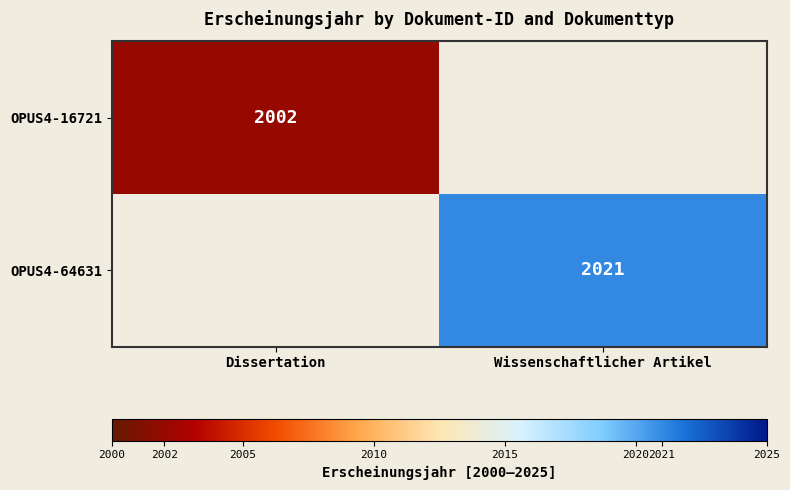

The value of OPUS4-64631 at Wissenschaftlicher Artikel is 1125.7. True or false?

False